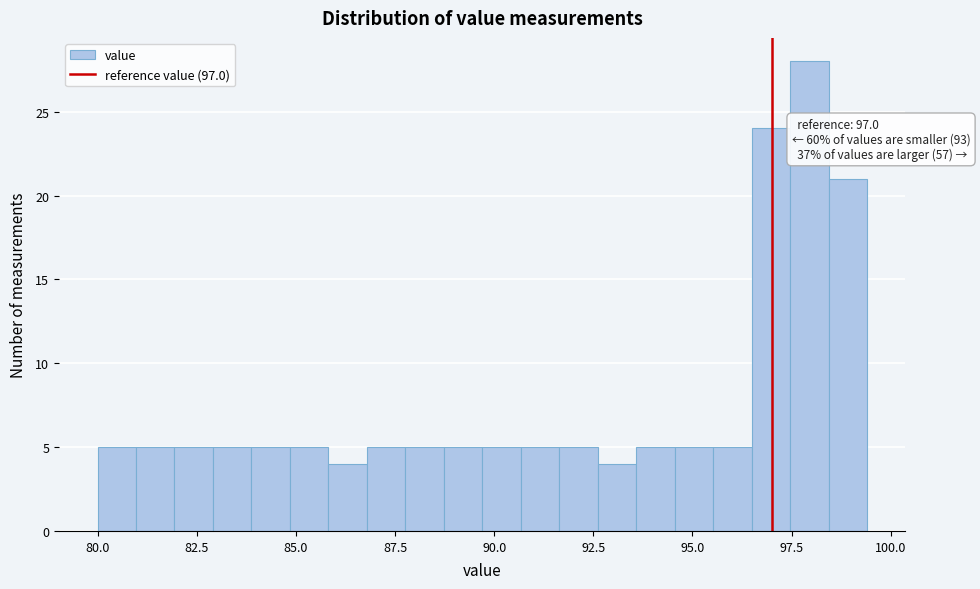

Read against the x-axis, roughly where is the centre of the tallest bar?

98.0